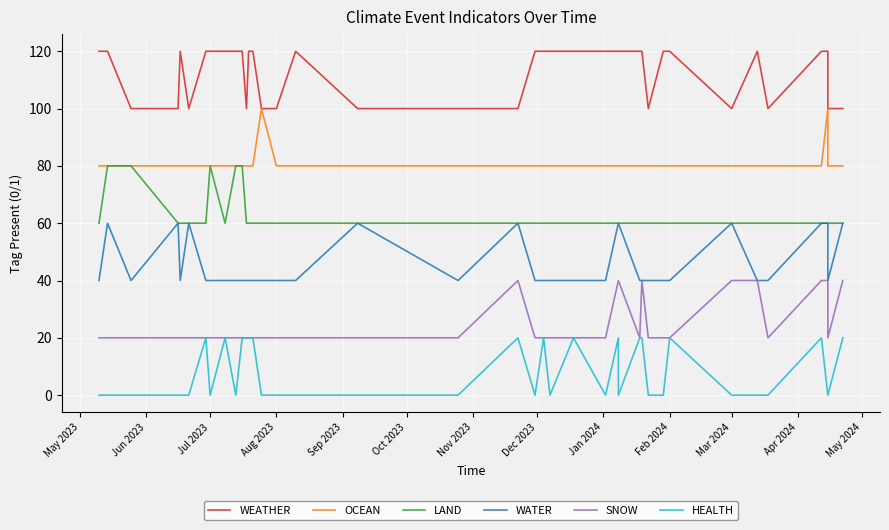

How many data points does each series have?

40